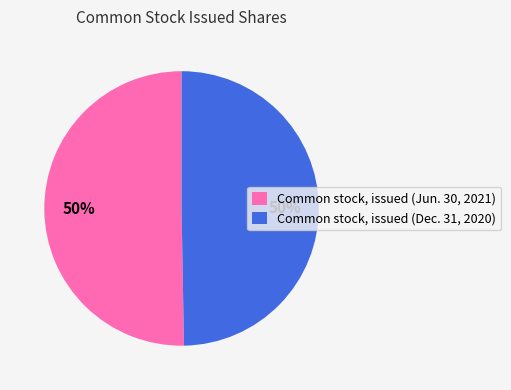

What is the ratio of the value at Common stock, issued (Dec. 31, 2020) to the value at Common stock, issued (Jun. 30, 2021)?

1.0